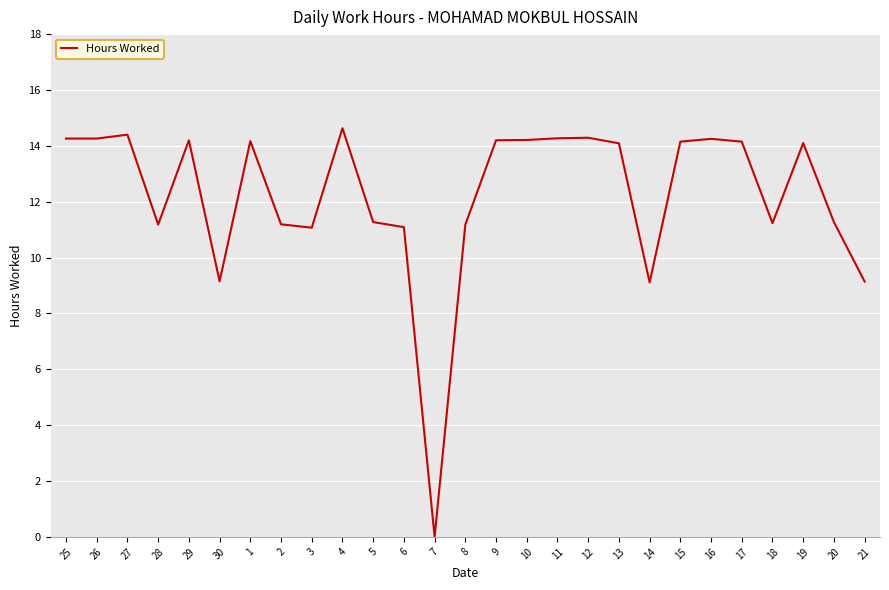

Is it true that the value at 19 is 14.1?

True